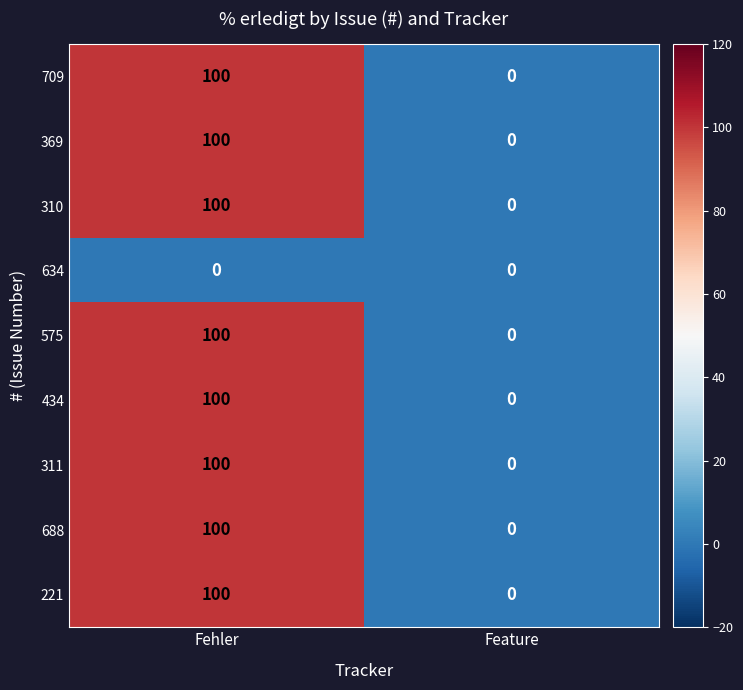

At which category is the sum across all series the highest?

Fehler